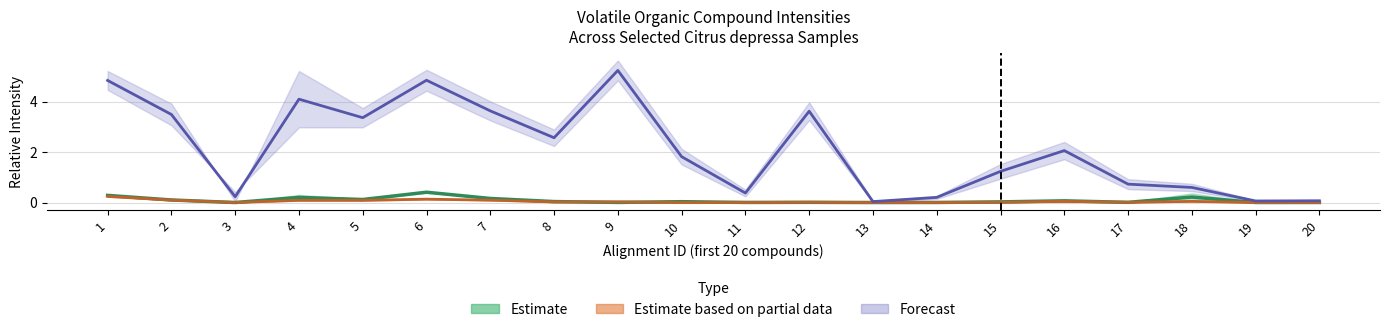

Where does the Forecast series first go above 2?

1